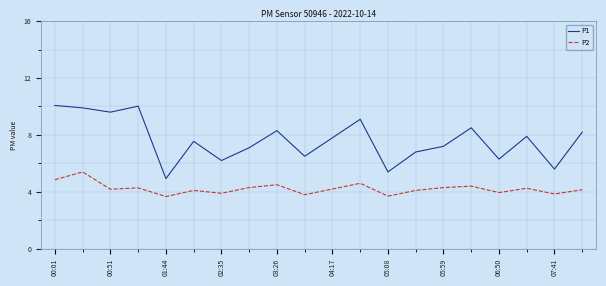

Which series has the widest spread of values?

P1